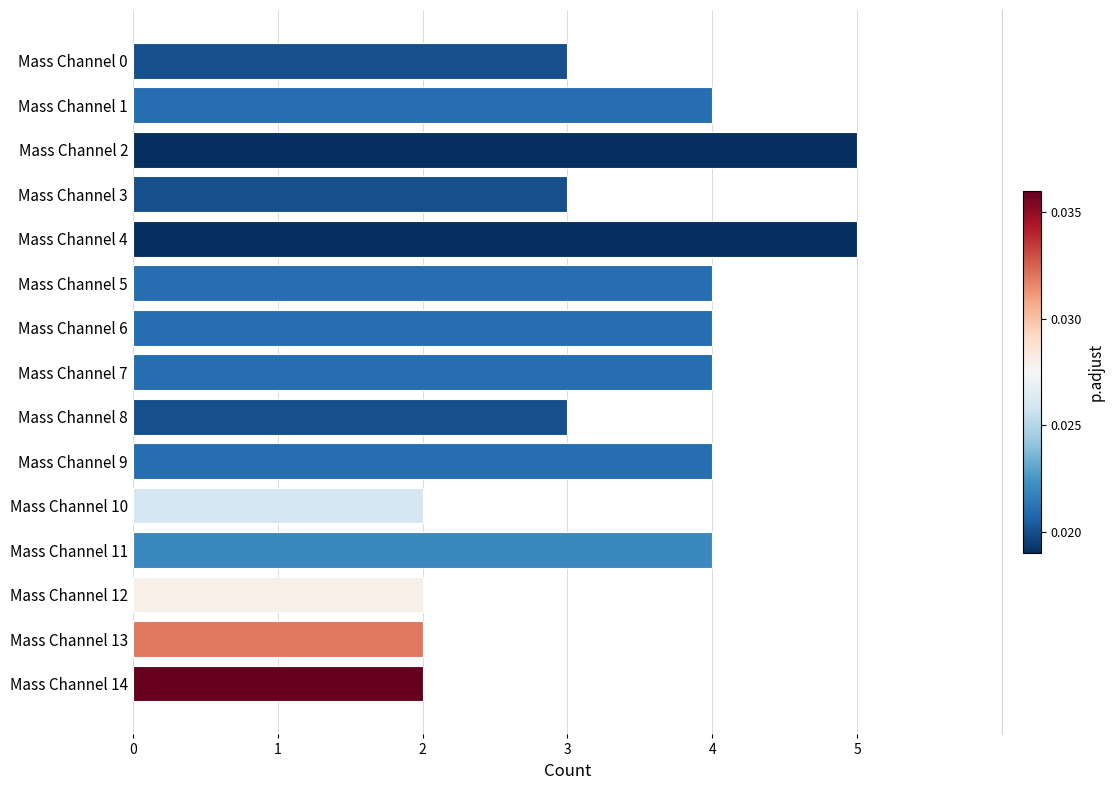

What is the average value?

3